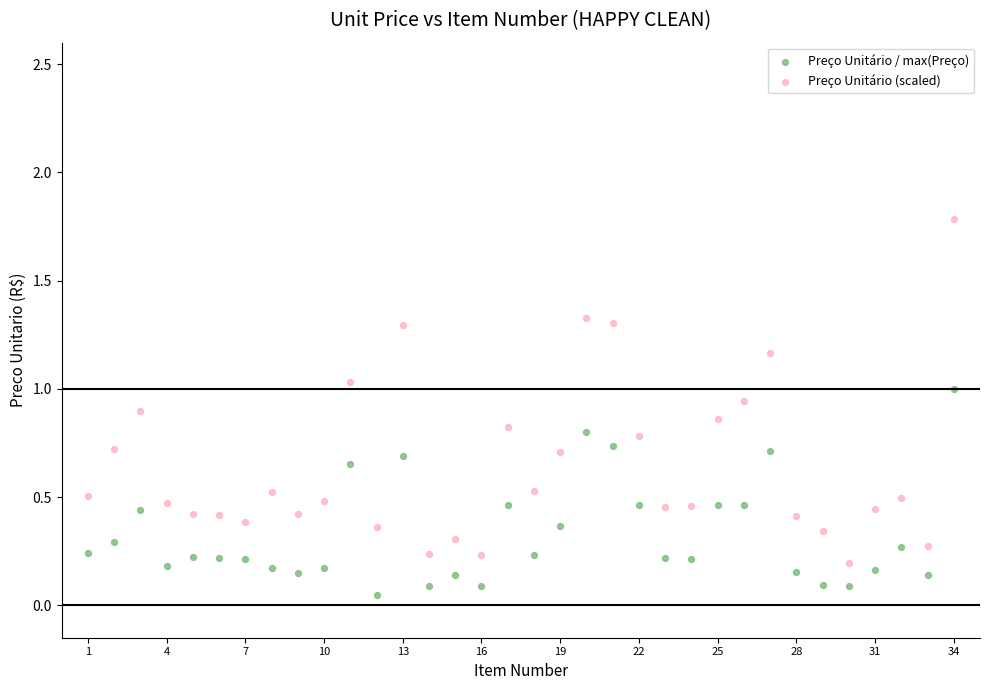

Which series contains the lowest Y value?

Preço Unitário / max(Preço)